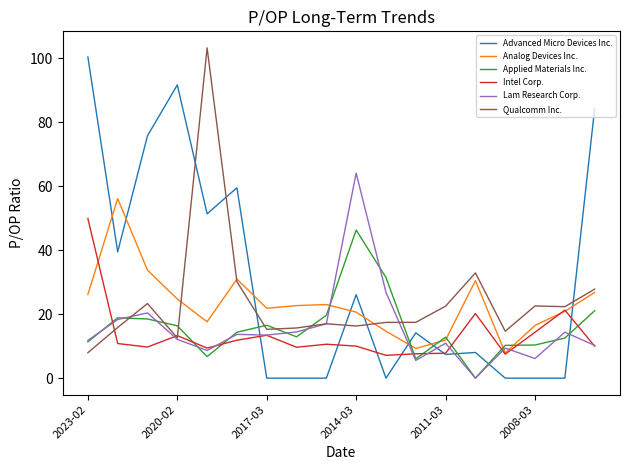

Which series has the largest range (max minus min)?

Advanced Micro Devices Inc.